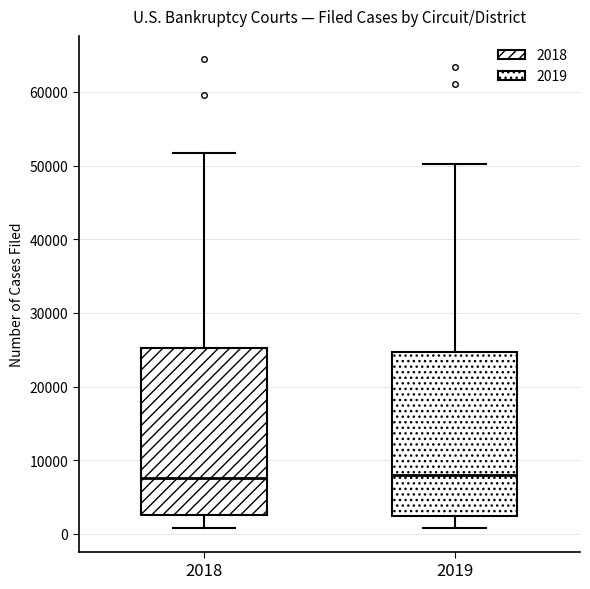

Where is the upper edge of the box at x = 2018 on the y-axis? The values are not printed on the chart, so give them approximately, as read against the axis.

25000